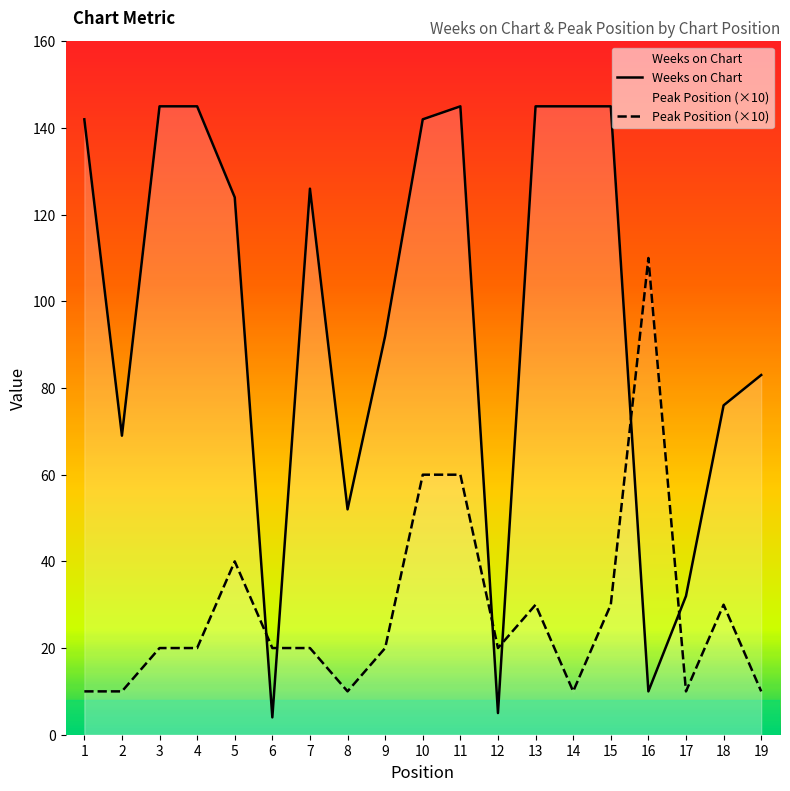

Reading left to right, transcribe all the data shown in this chart.

Weeks on Chart: 142	69	145	145	124	4	126	52	92	142	145	5	145	145	145	10	32	76	83
Peak Position: 10	10	20	20	40	20	20	10	20	60	60	20	30	10	30	110	10	30	10